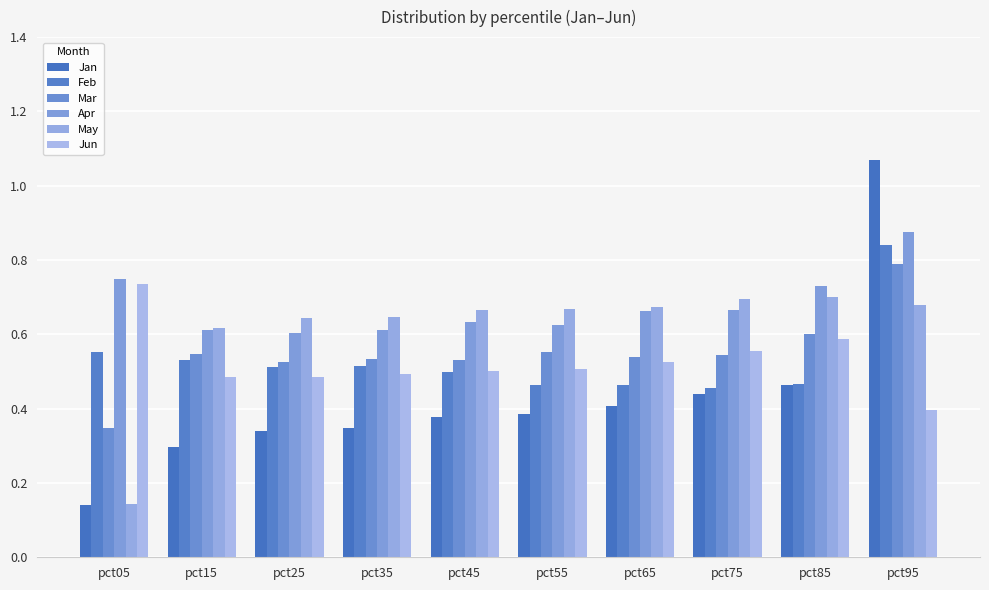

List the series in order of their peak value, highest first.

Jan, Apr, Feb, Mar, Jun, May